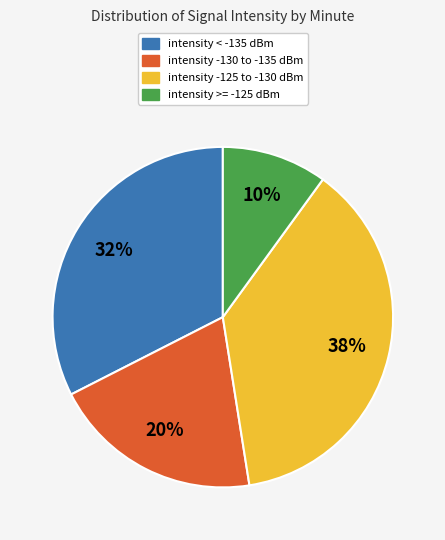

Count the number of slices in the pie.

4